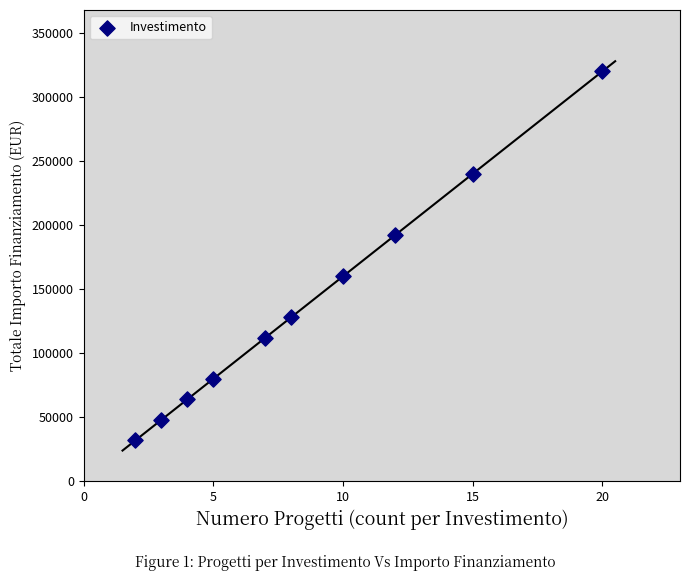

What is the range of Y values (max minus min)?

288000